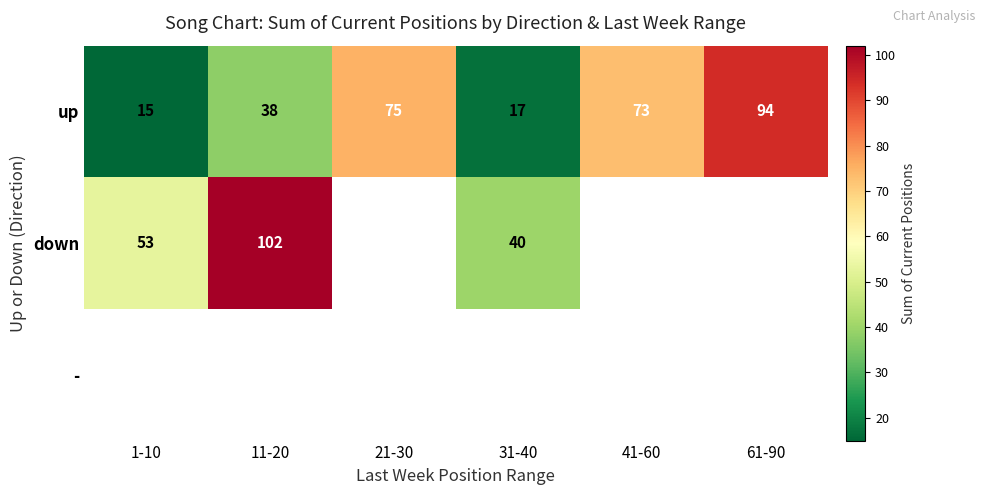

The value of down at 1-10 is 53. True or false?

True